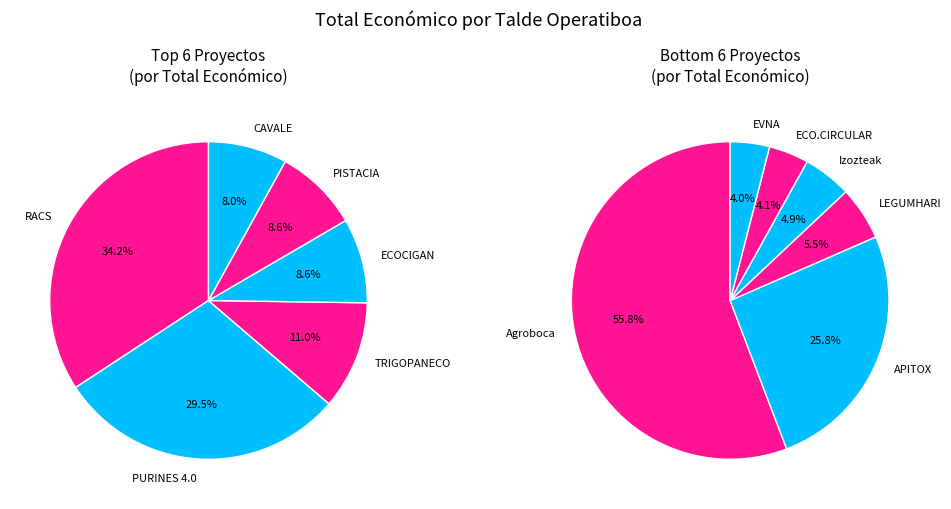

True or false: Agroboca accounts for 15% of the total.

False